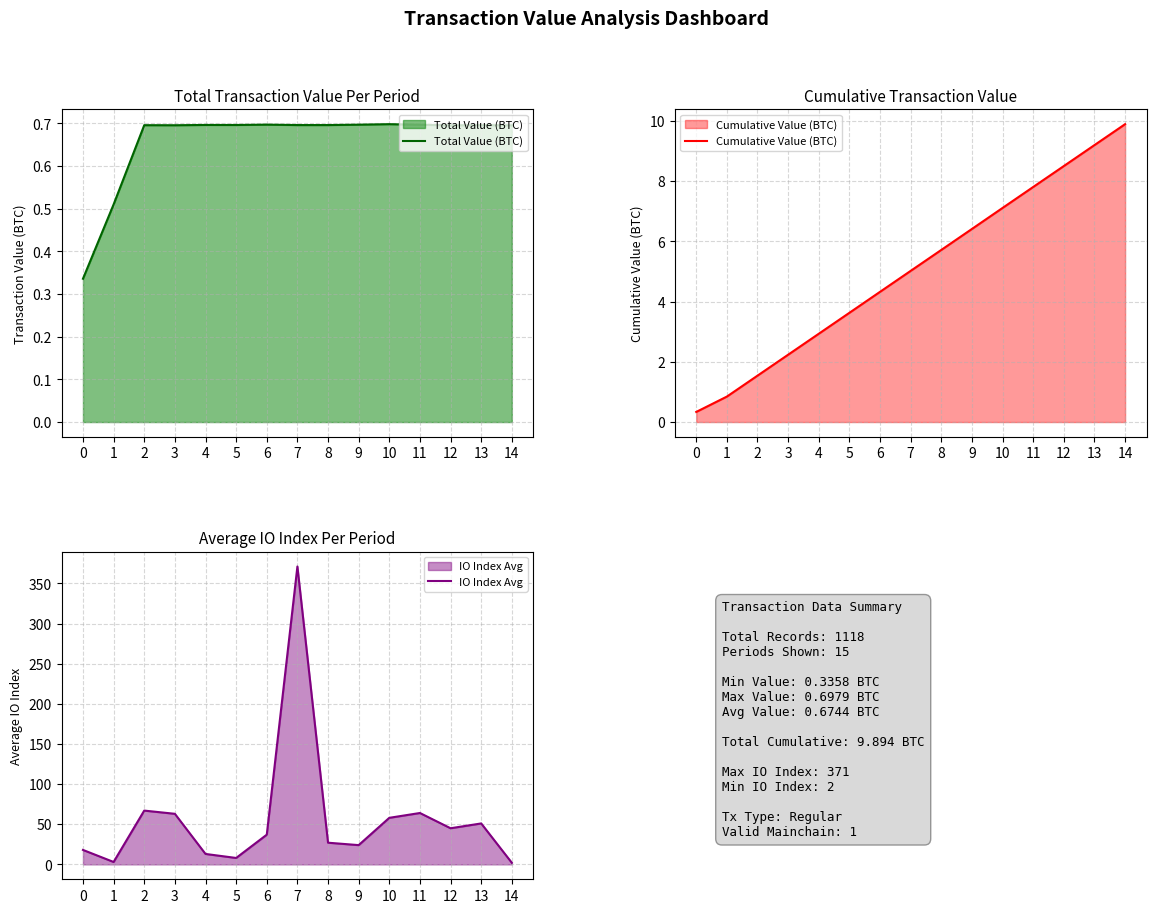

Count the number of categories in the chart.

15